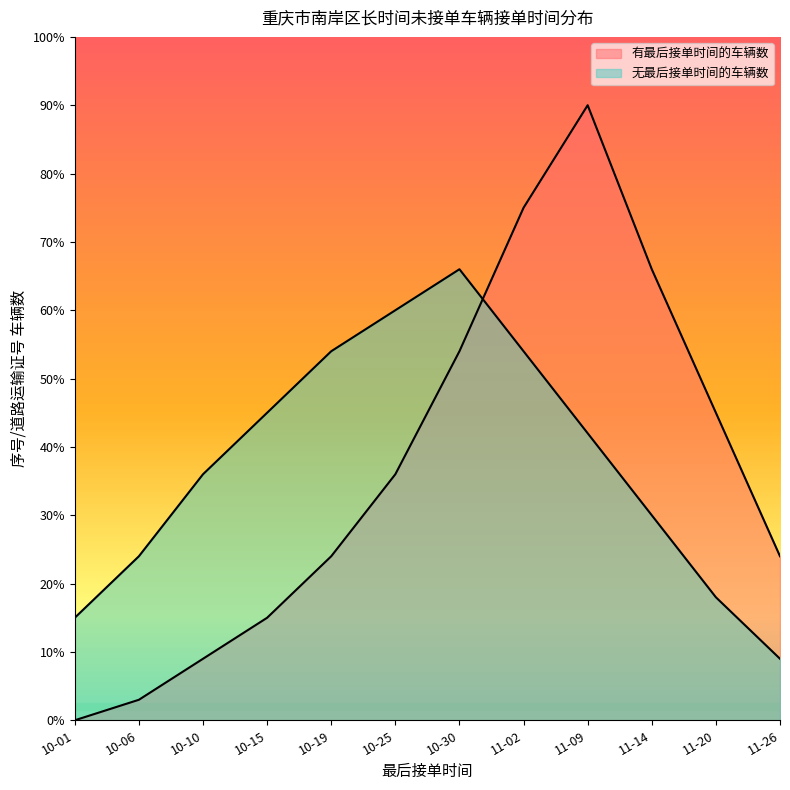

What is the label of the 8th point from the left?

11-02